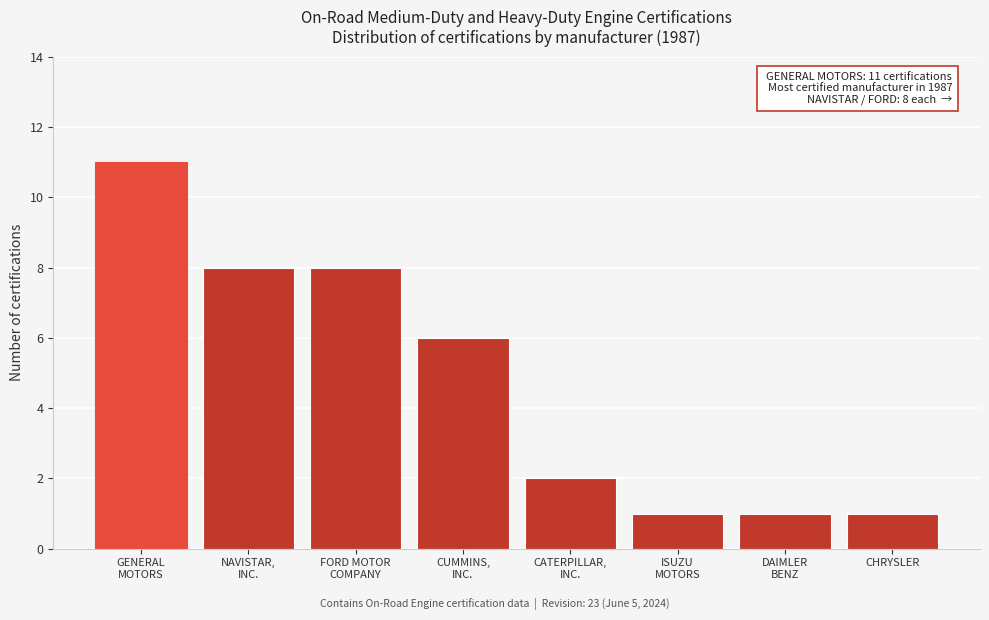

Reading left to right, extract all data points from this chart.

11	8	8	6	2	1	1	1